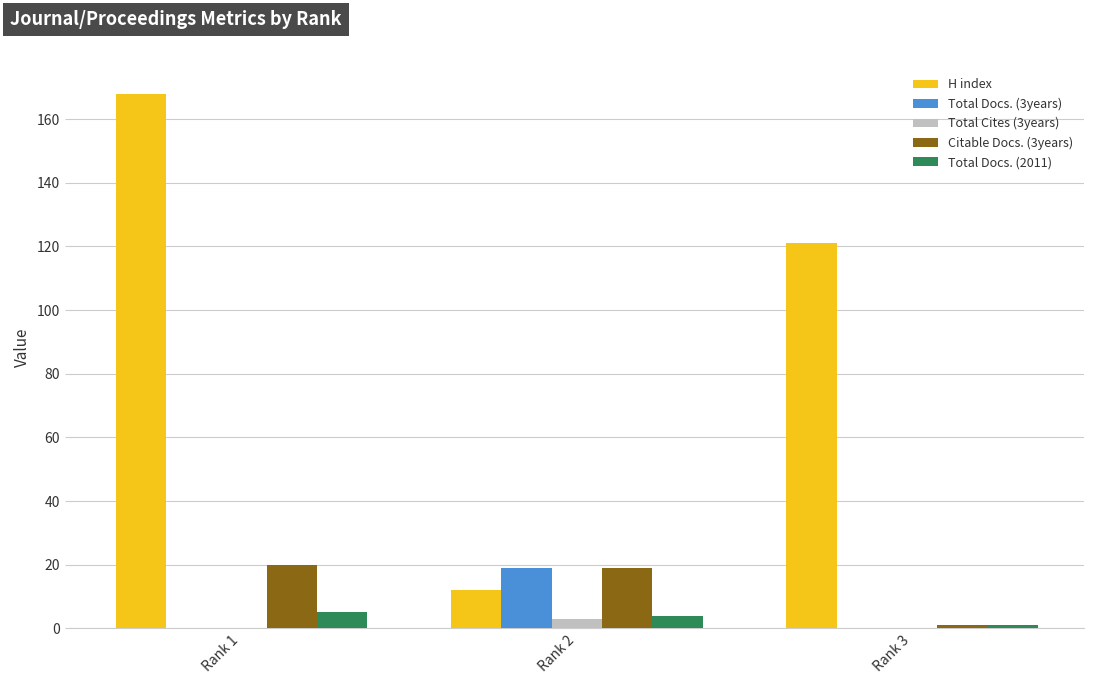

Does the chart contain stacked bars?

No